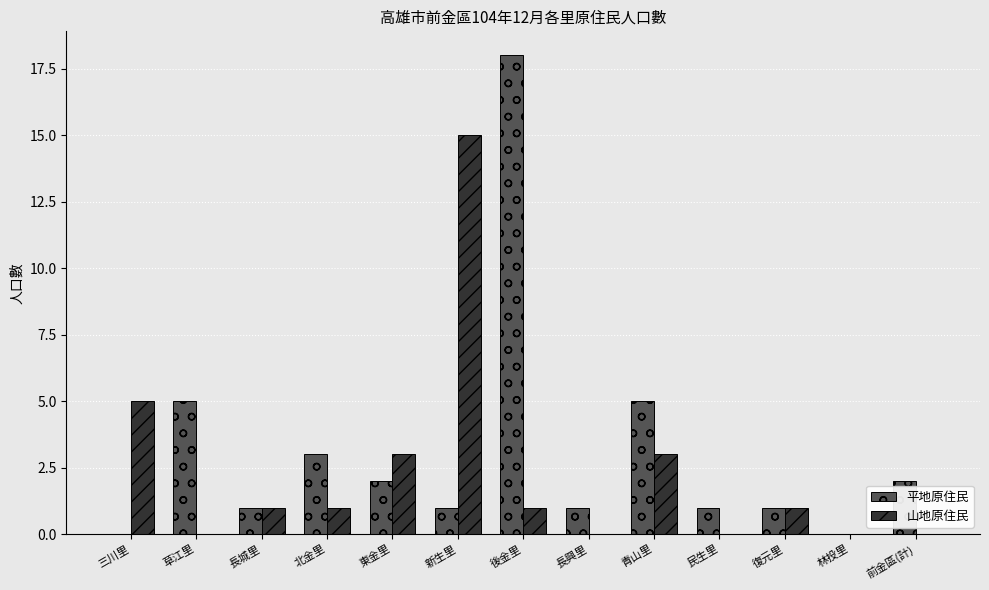

The 山地原住民 series shows 7 at 草江里. True or false?

False